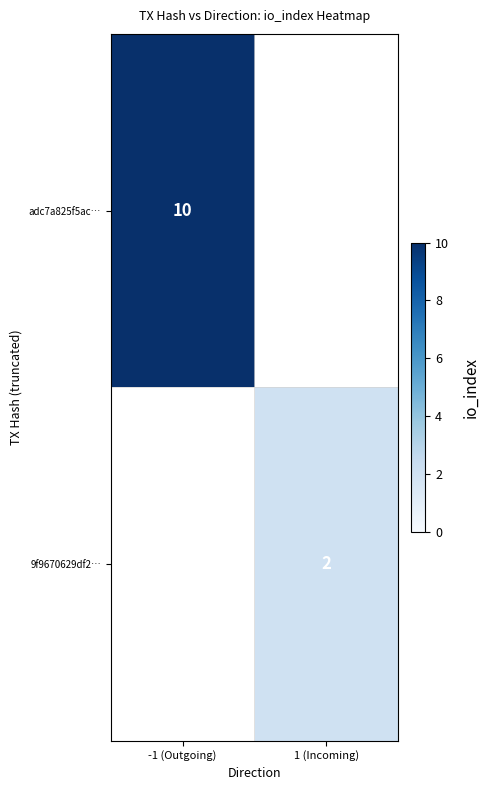

Is the value of 9f9670629df2… at 1 (Incoming) greater than the value of adc7a825f5ac… at -1 (Outgoing)?

No